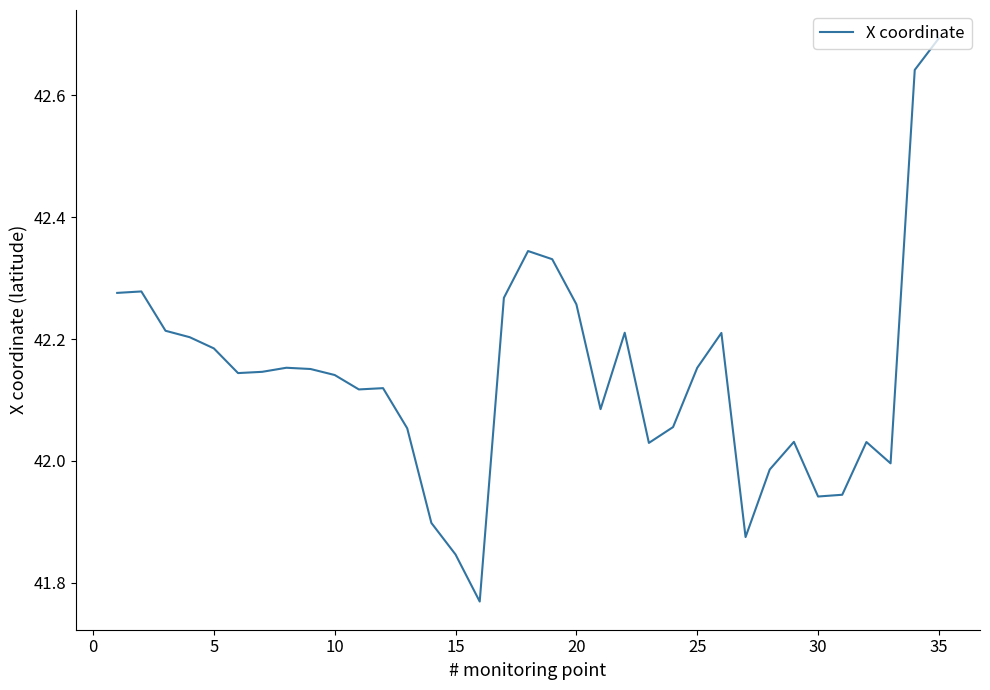

What is the greatest value displayed?

42.7